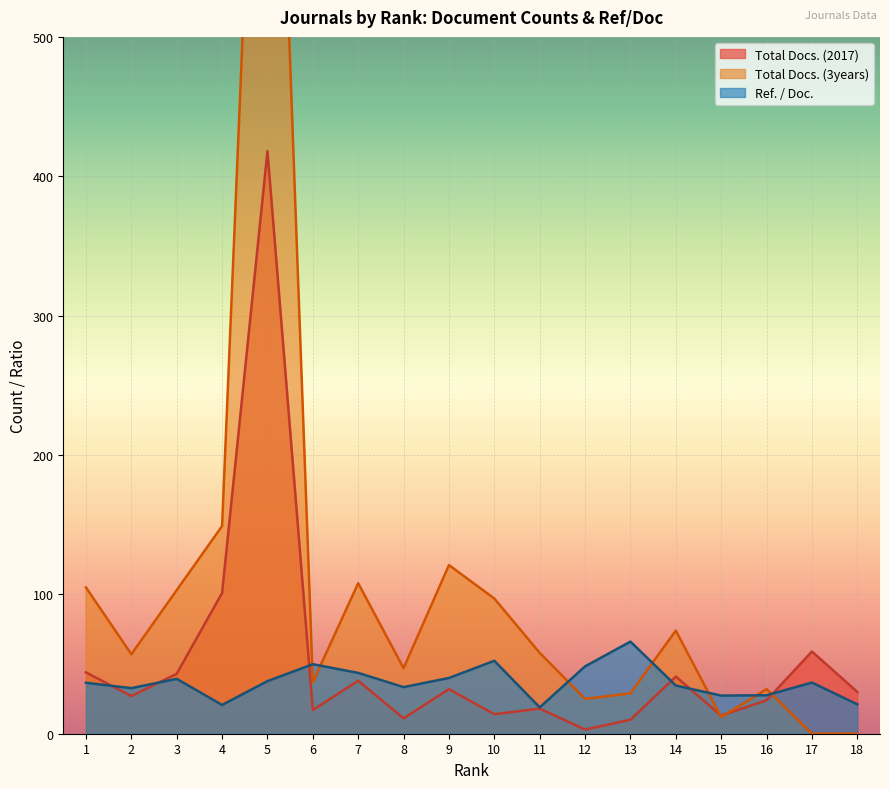

What is the sum of the Total Docs. (3years) values at 10 and 18?

97.0